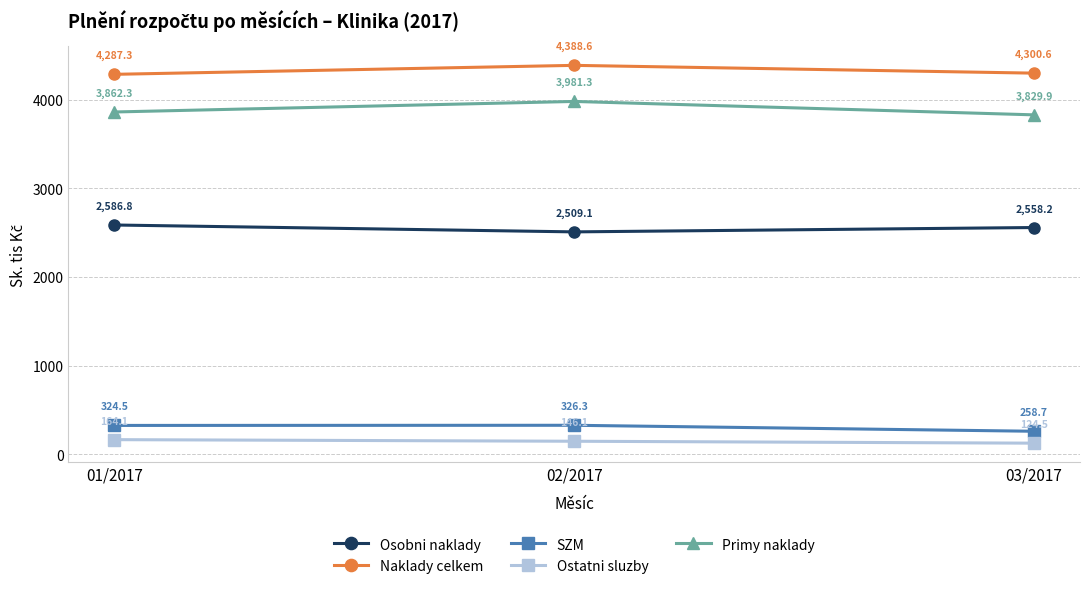

How many data points in Osobni naklady are above 2558?

2